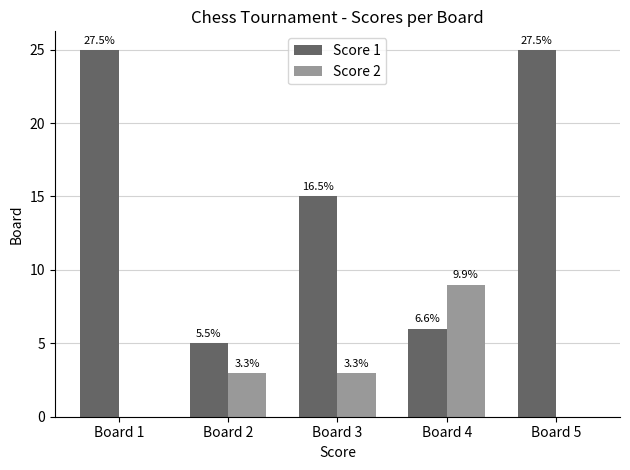

True or false: Score 1 has a value of 5 at Board 2.

True